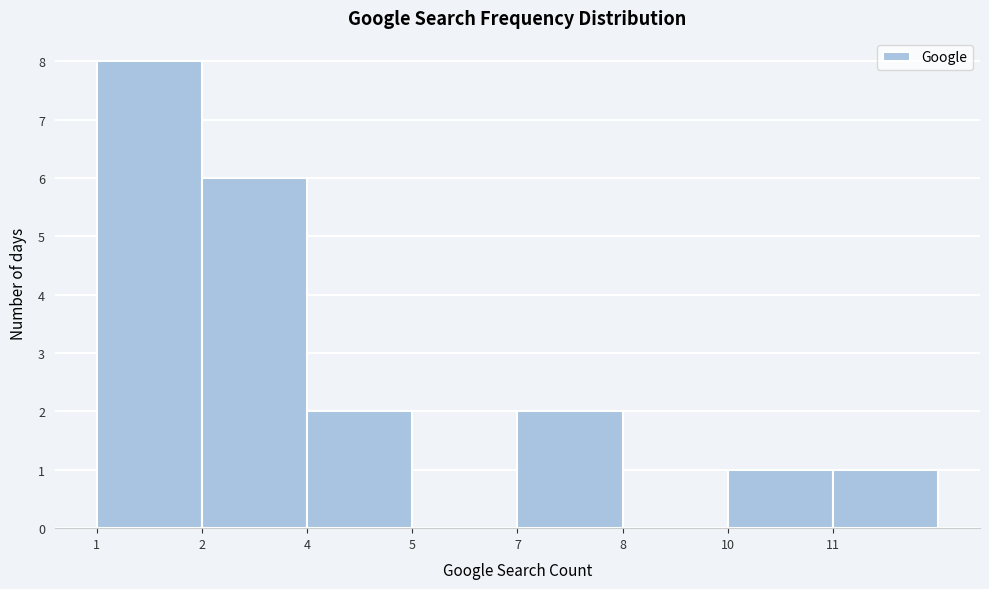

Reading right to left, list all the values displayed in this chart.

11=1	10=1	8=0	7=2	5=0	4=2	2=6	1=8